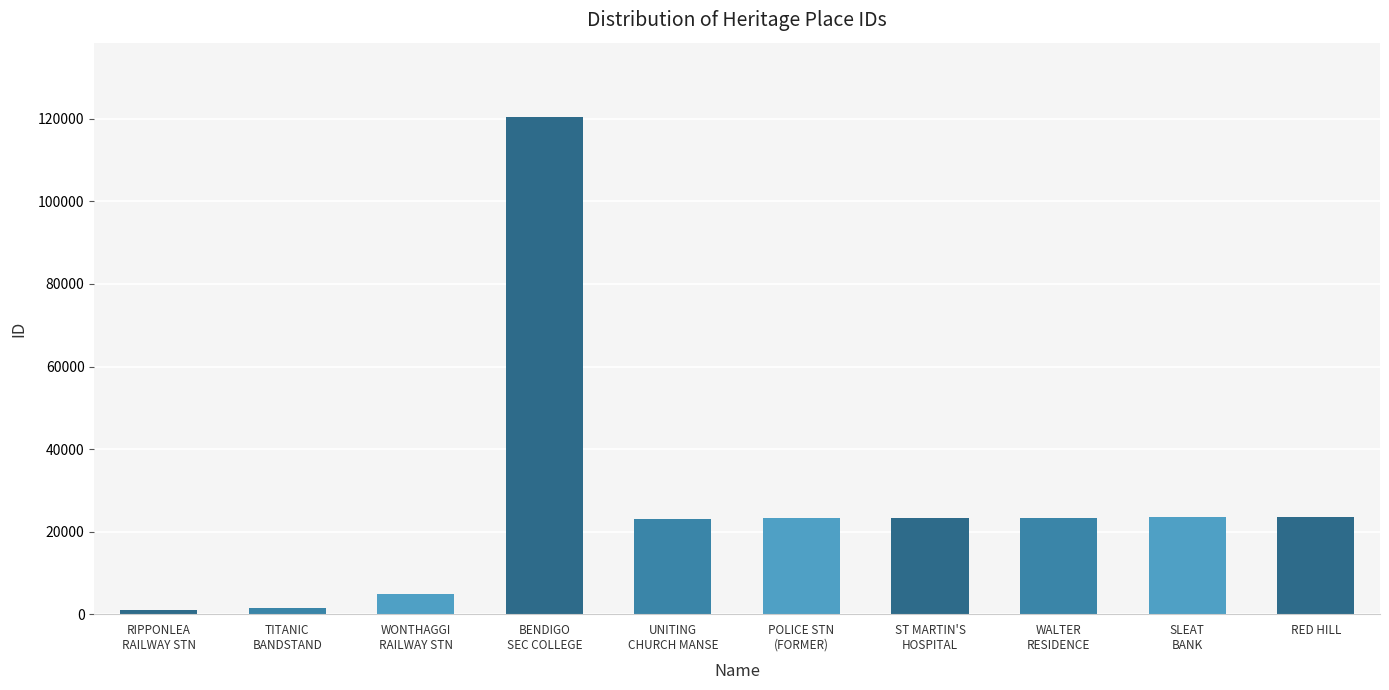

How many values are below 23361?

5